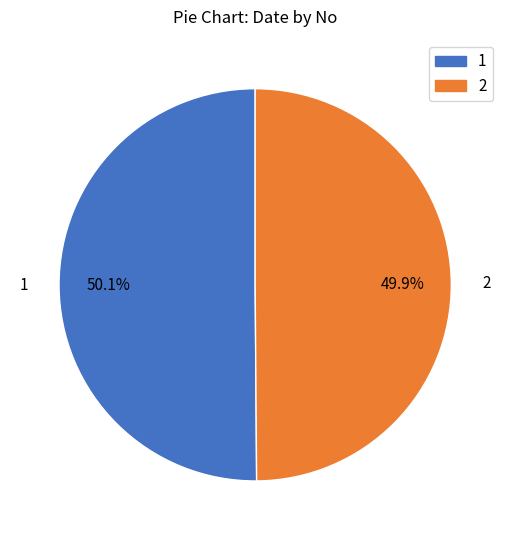

Is the sum of 2 and 1 greater than half?

Yes